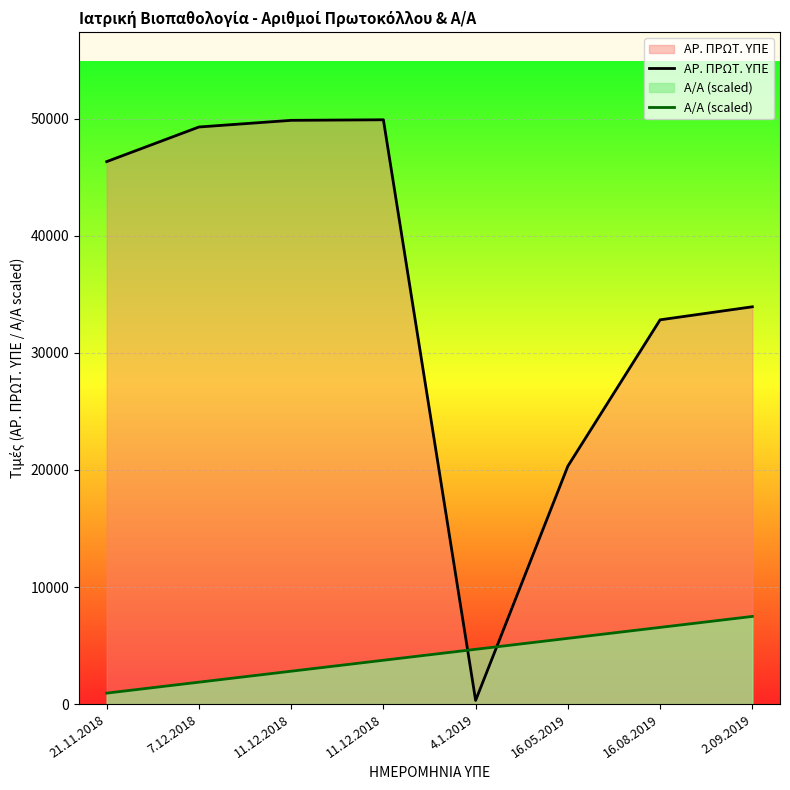

Where does the ΑΡ. ΠΡΩΤ. ΥΠΕ series first go above 46337?

7.12.2018